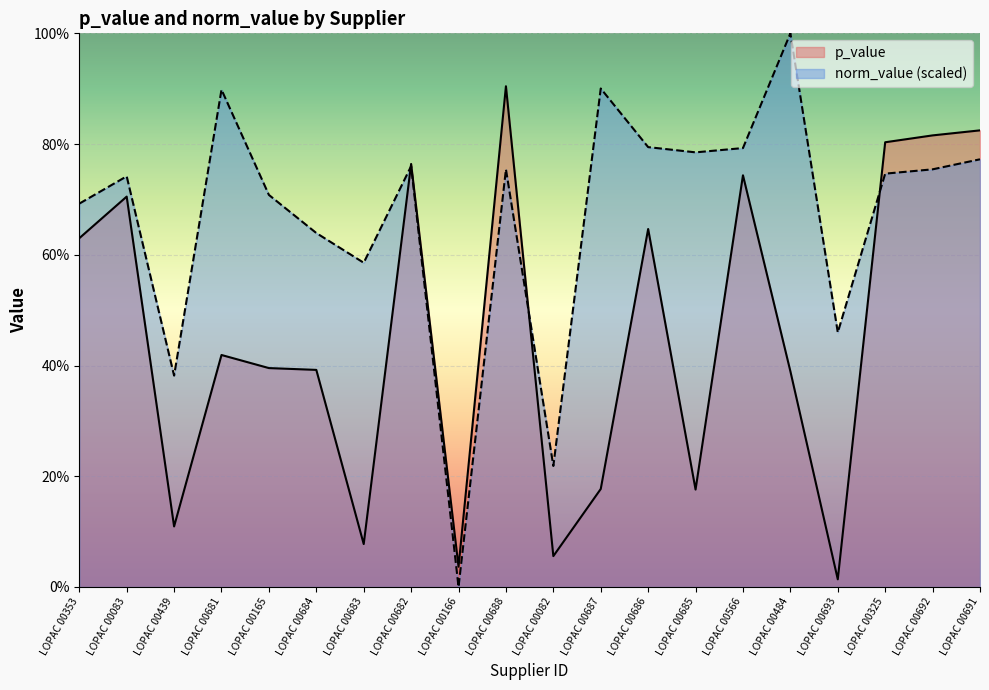

Is it true that norm_value equals 0.4 at LOPAC 00692?

False